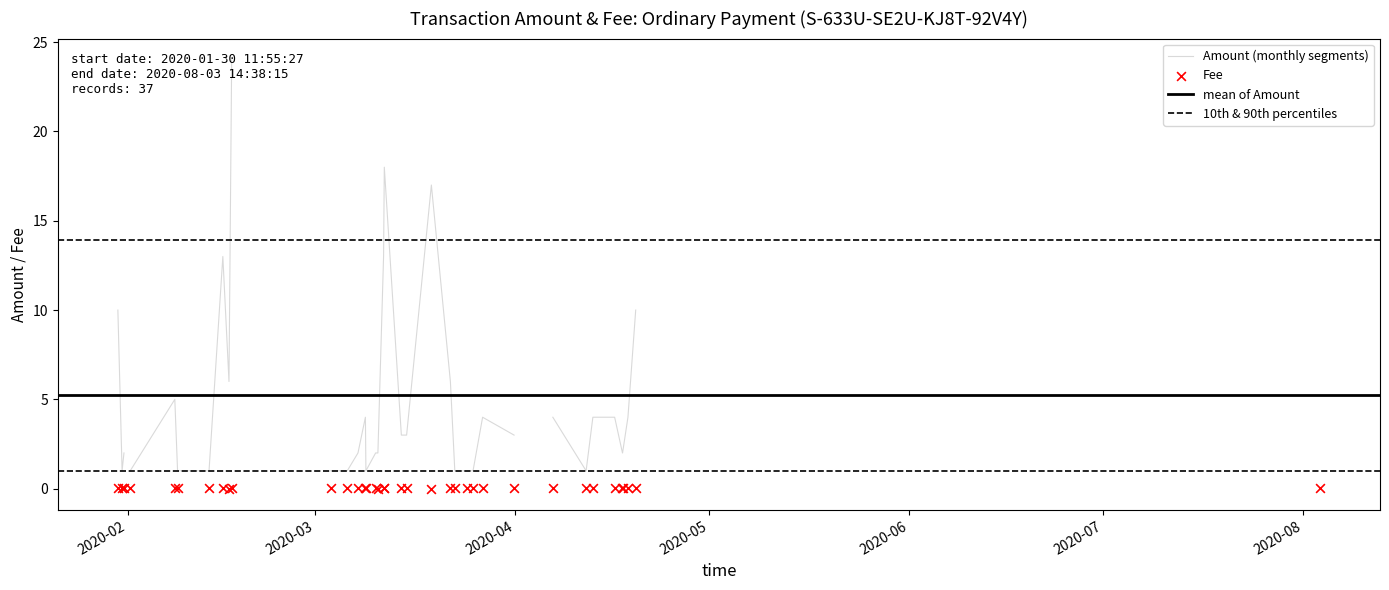

Which series reaches the maximum Y coordinate?

Amount